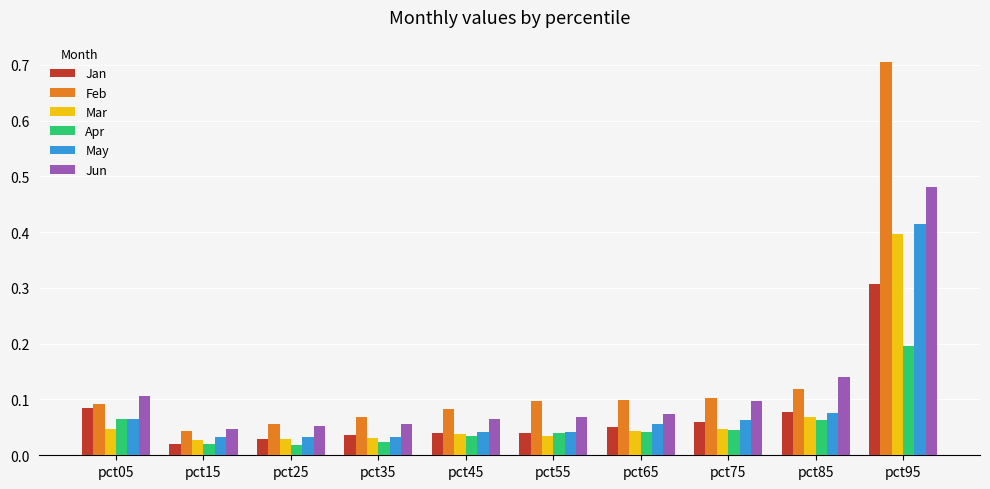

List the series in order of their peak value, highest first.

Feb, Jun, May, Mar, Jan, Apr